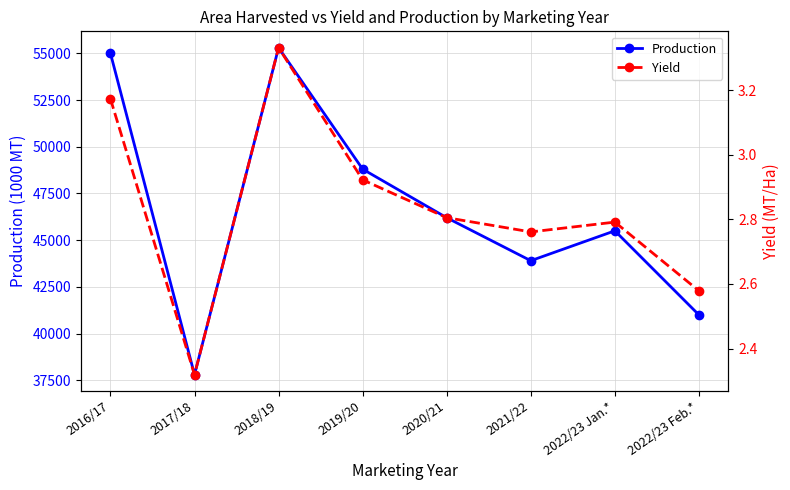

At how many categories does at least one series exceed 43971?

5